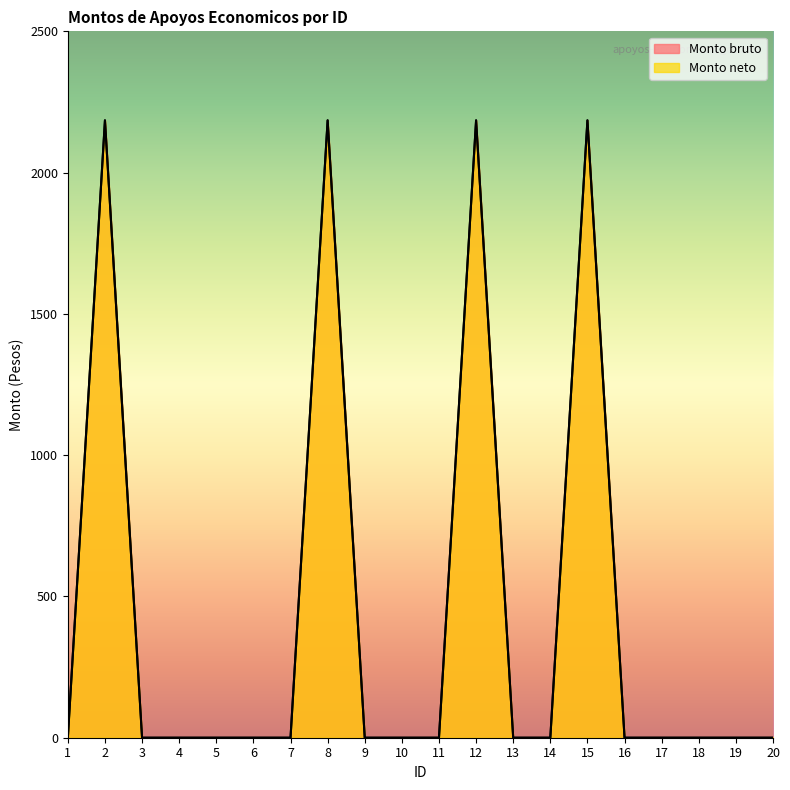

At which category does Monto neto reach its first local peak?

2